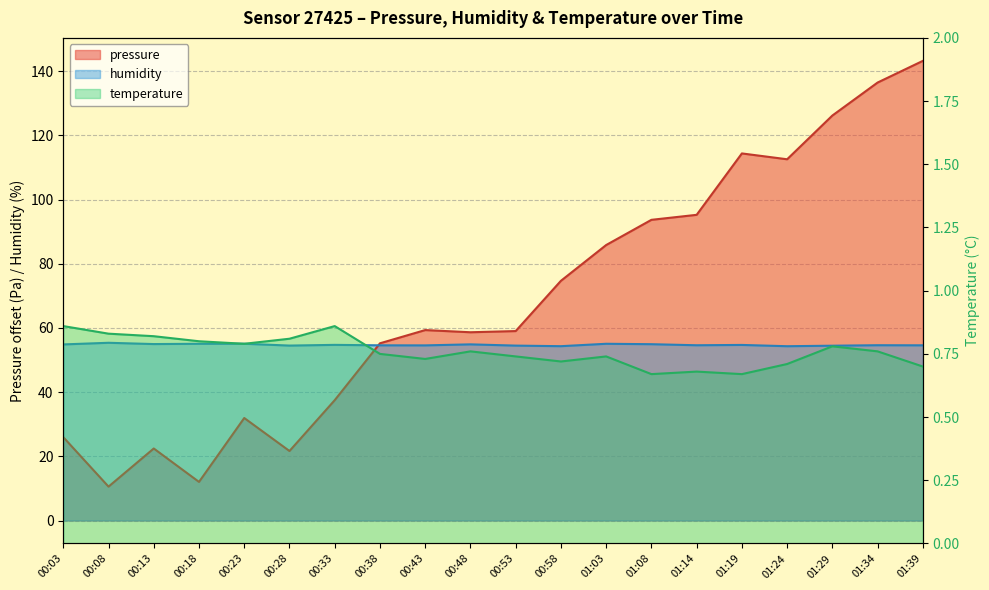

What is the average value of the humidity series?

54.7